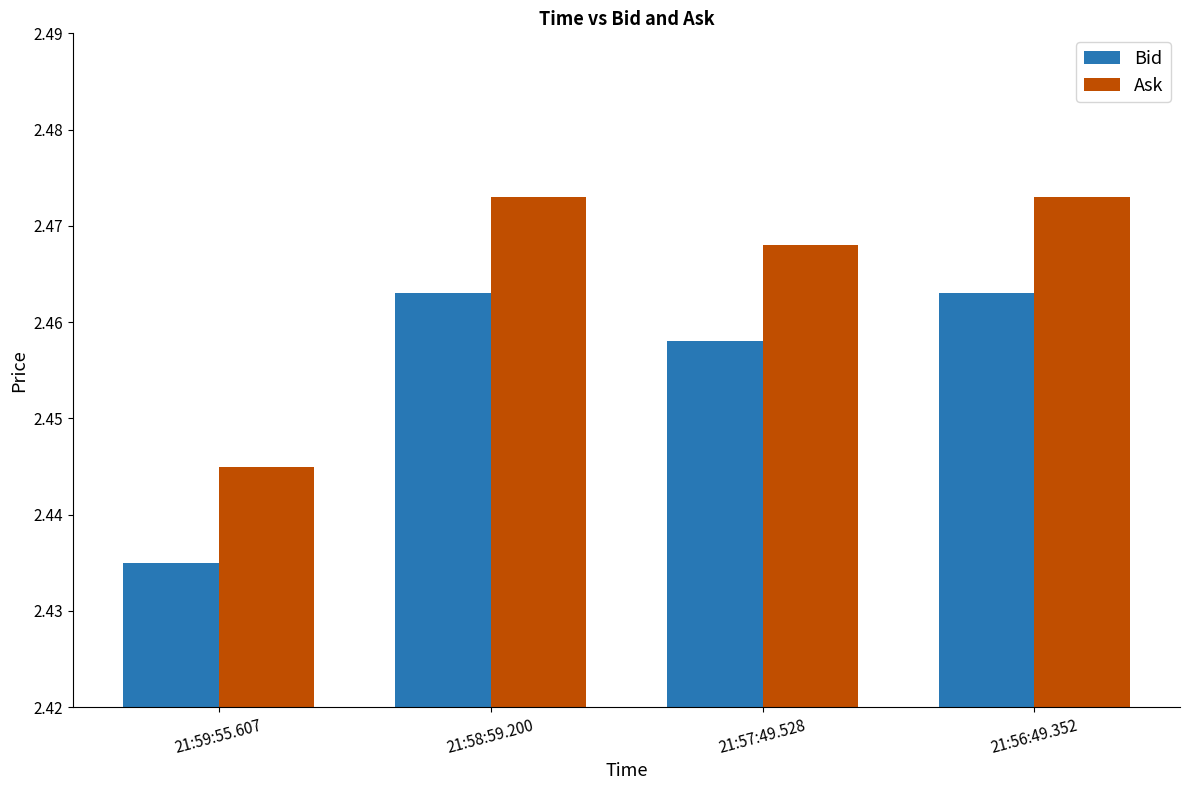

Is it true that Bid equals 3.6 at 21:58:59.200?

False